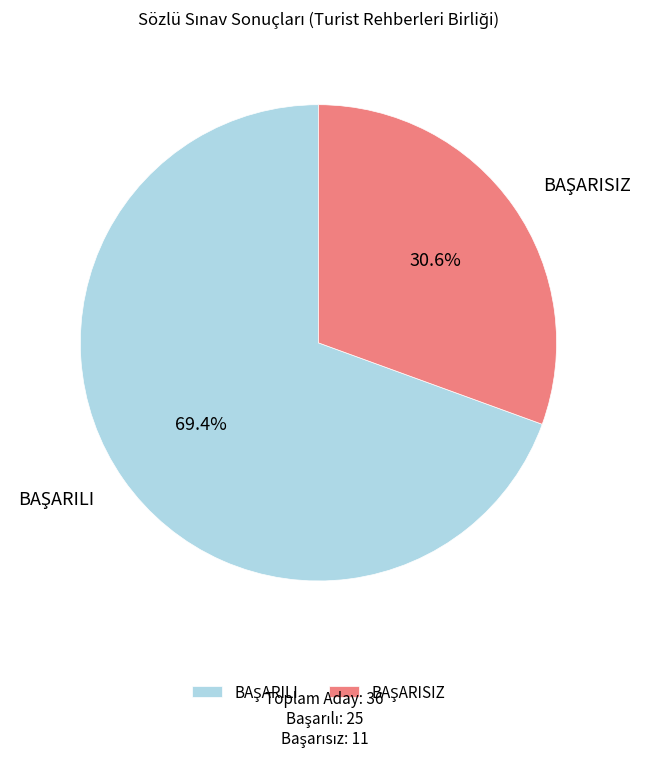

Is there any slice that represents more than half of the pie?

Yes